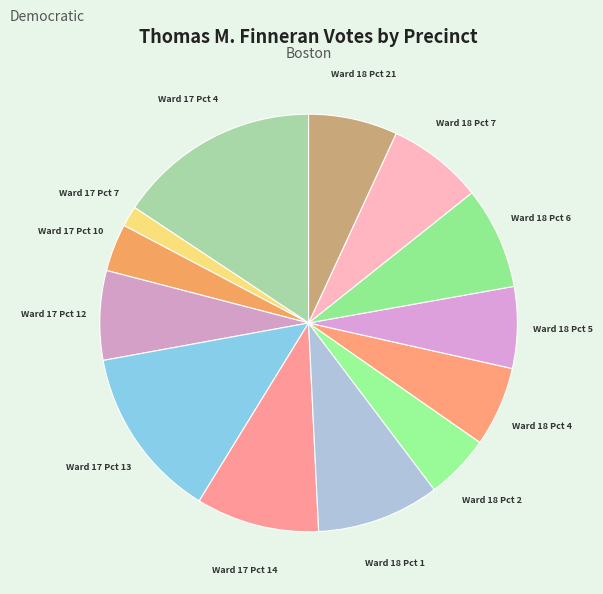

What is the largest slice in the pie chart?

Ward 17 Pct 4